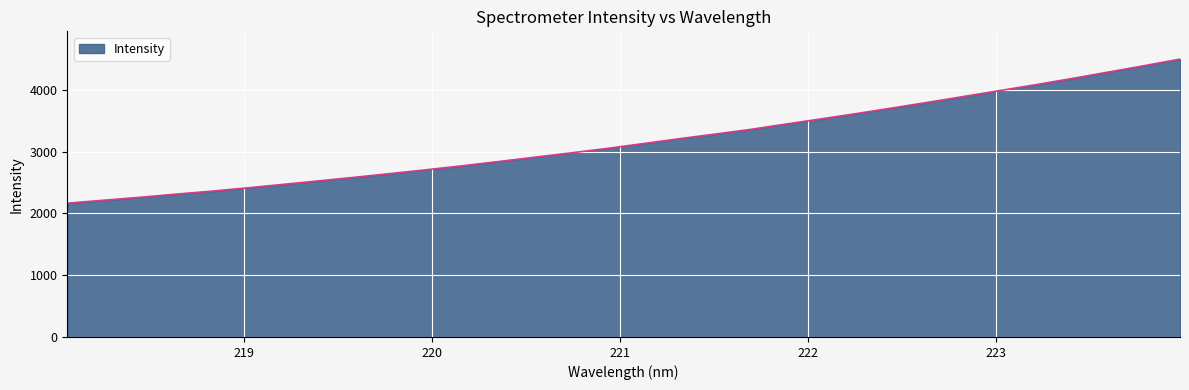

What is the difference between the second highest and minimum values?

2224.5